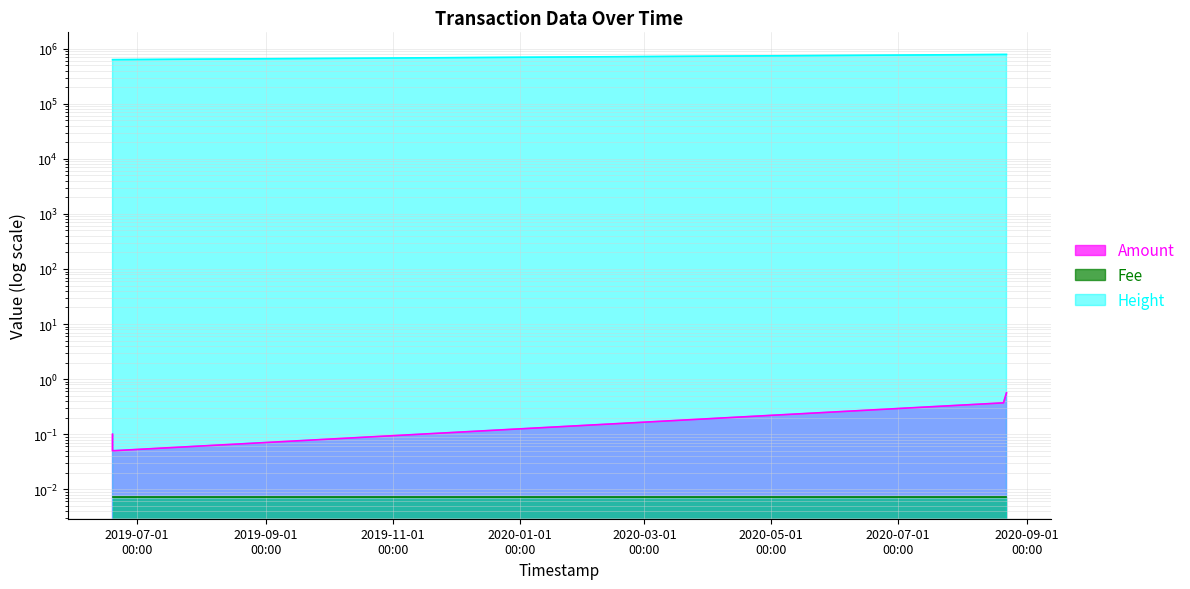

Is the value of Amount at 2020-08-20 14:00:42 greater than the value of Height at 2020-08-20 14:00:42?

No